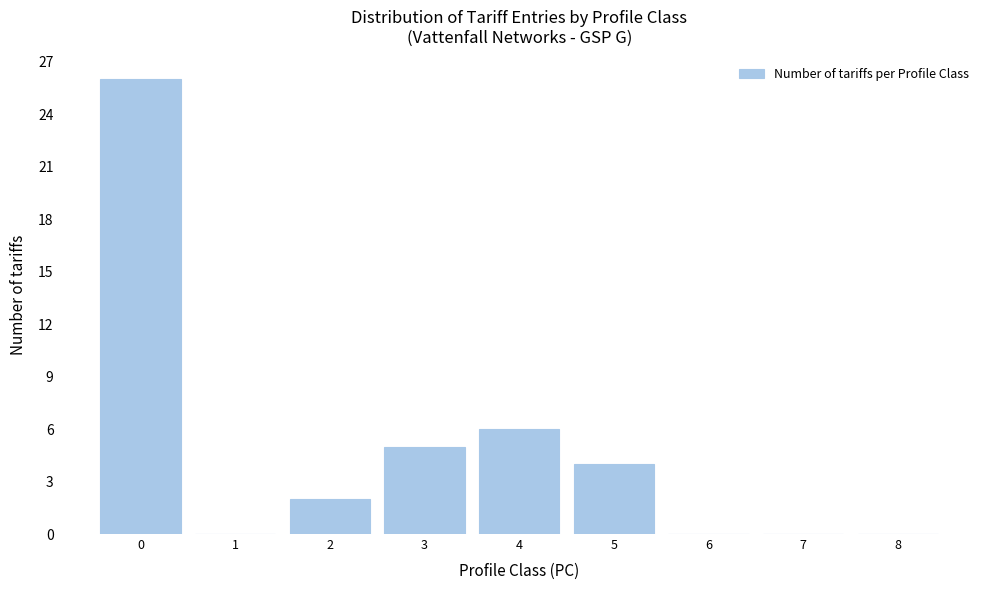

Over which range of the x-axis is the bar tallest?

-0.5 to 0.5